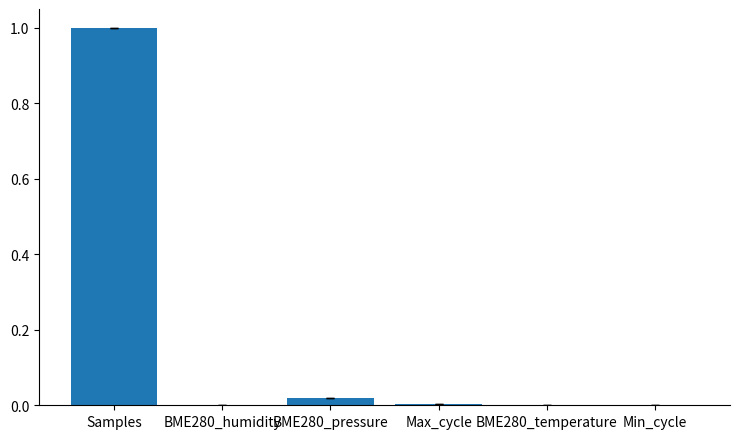

True or false: the data shows 0.5 at Samples.

False